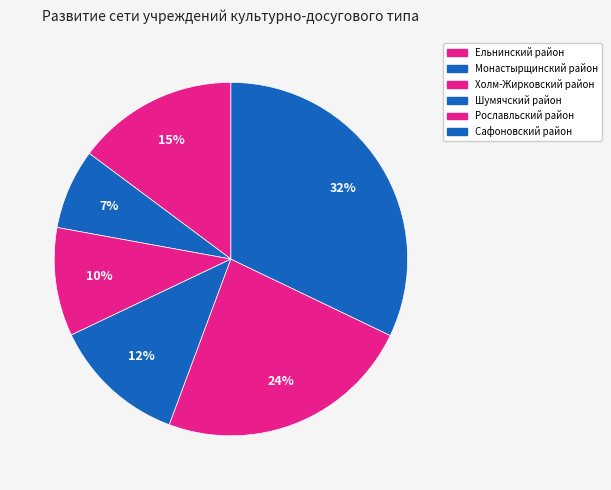

What percentage is NOT represented by Рославльский район?

76.4%